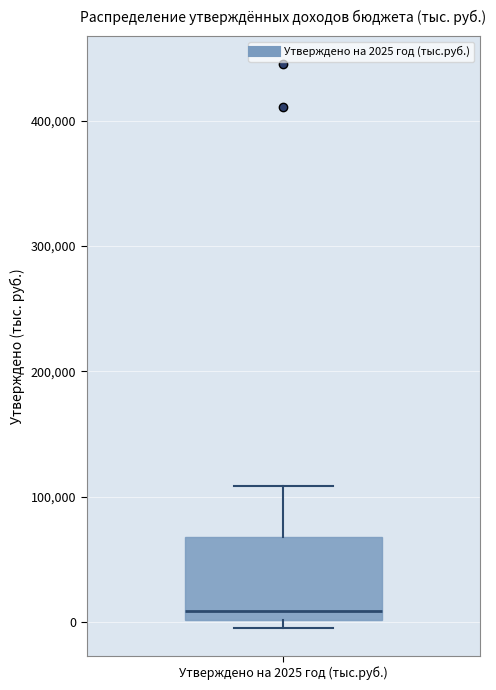

Read this box plot against the y-axis: the position of the median line, the range covered by the box, and the ends of both whiskers. The values are not printed on the chart, so give them approximately, as read against the axis.

median 10000, box 0 to 70000, whiskers 0 (just below the box's lower edge) to 110000